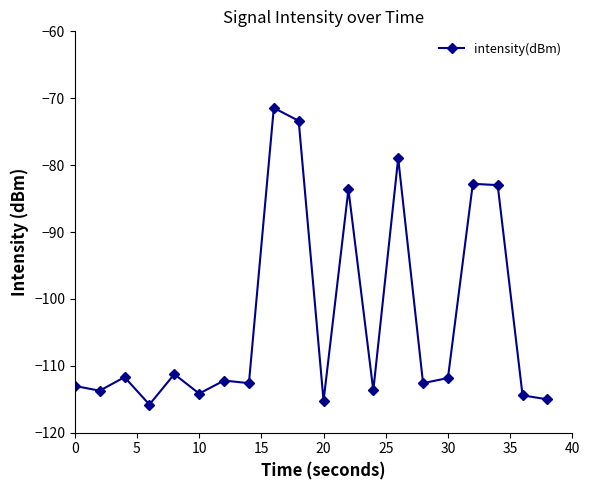

What is the difference between the second highest and minimum values?

42.4